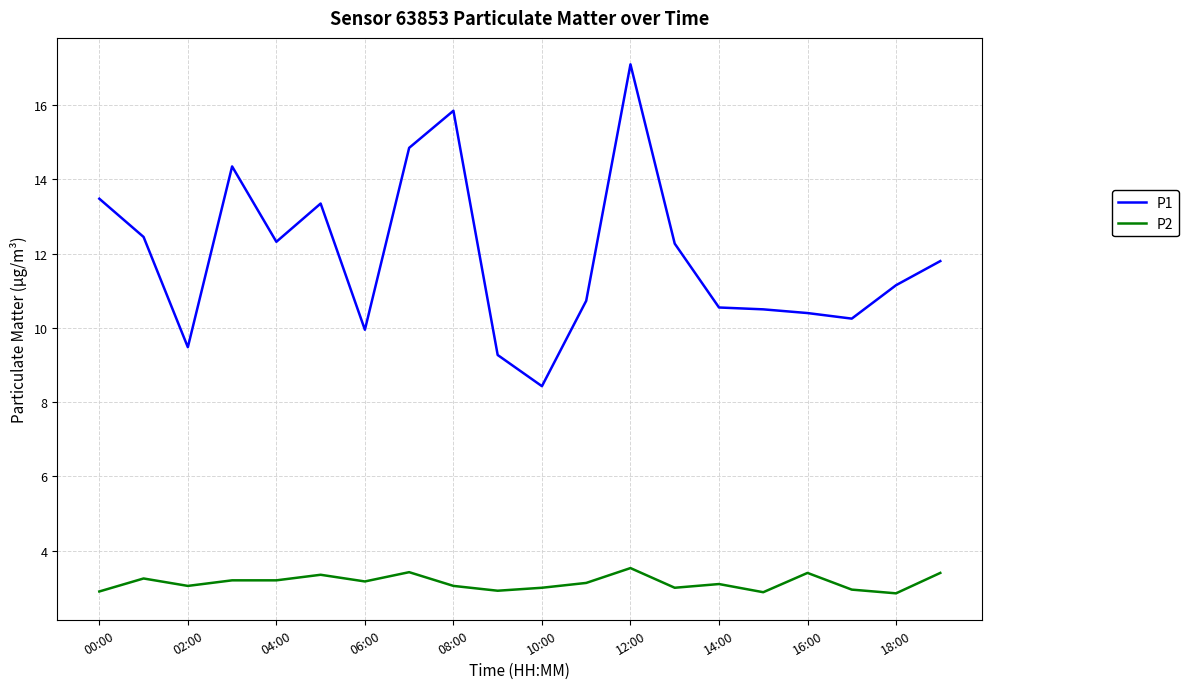

How many lines are shown in the chart?

2